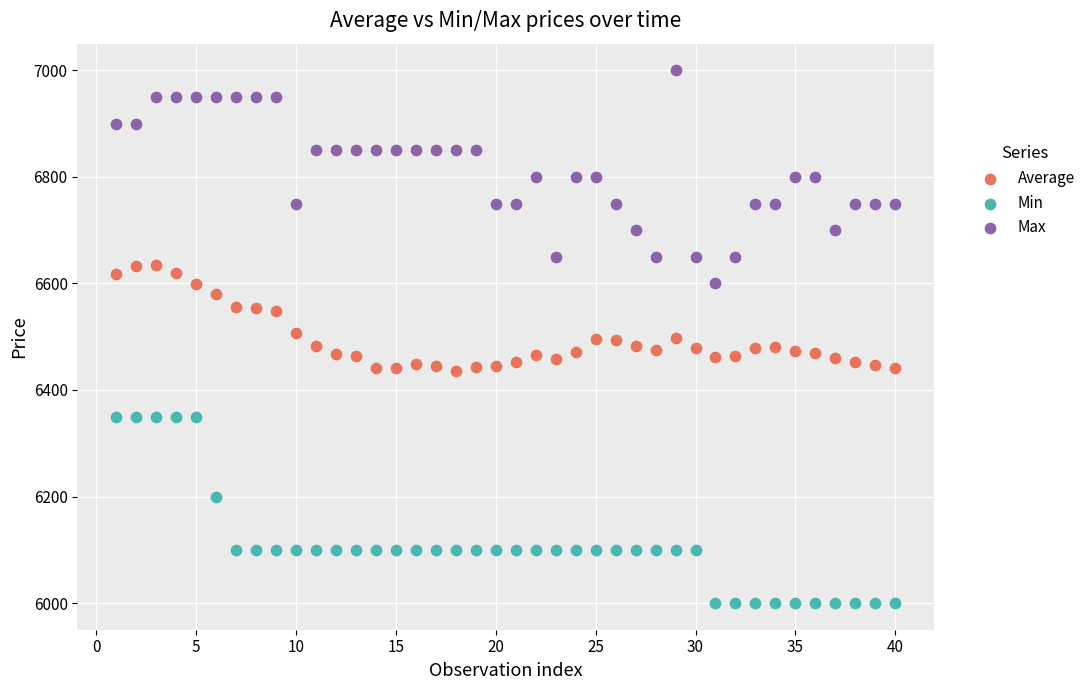

Which series has the largest Y range (max minus min)?

Max